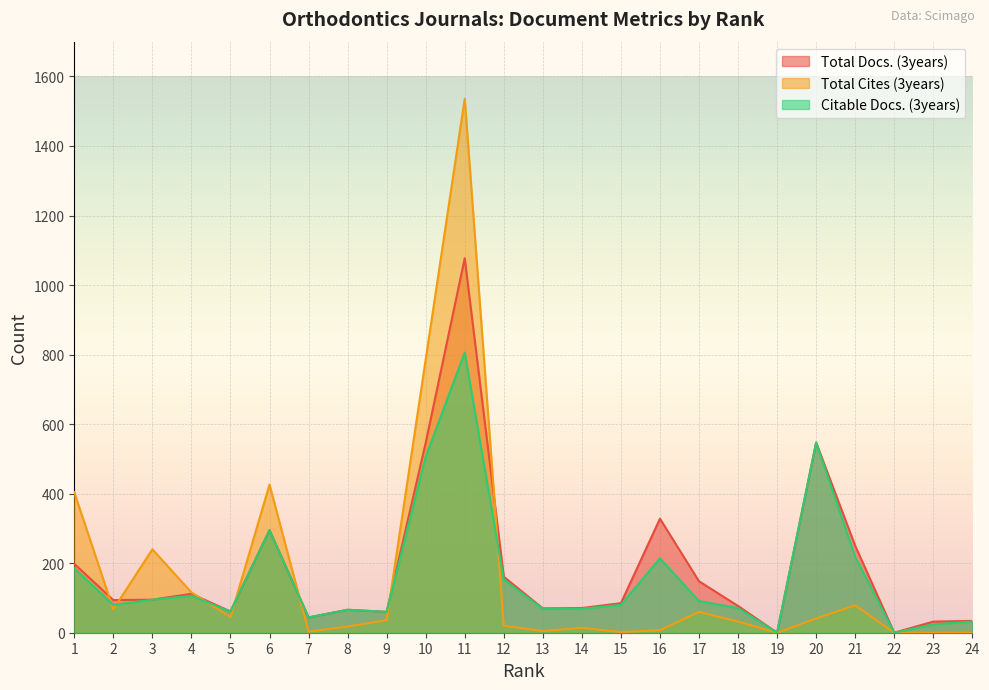

True or false: Citable Docs. (3years) and Total Docs. (3years) cross at least once.

False